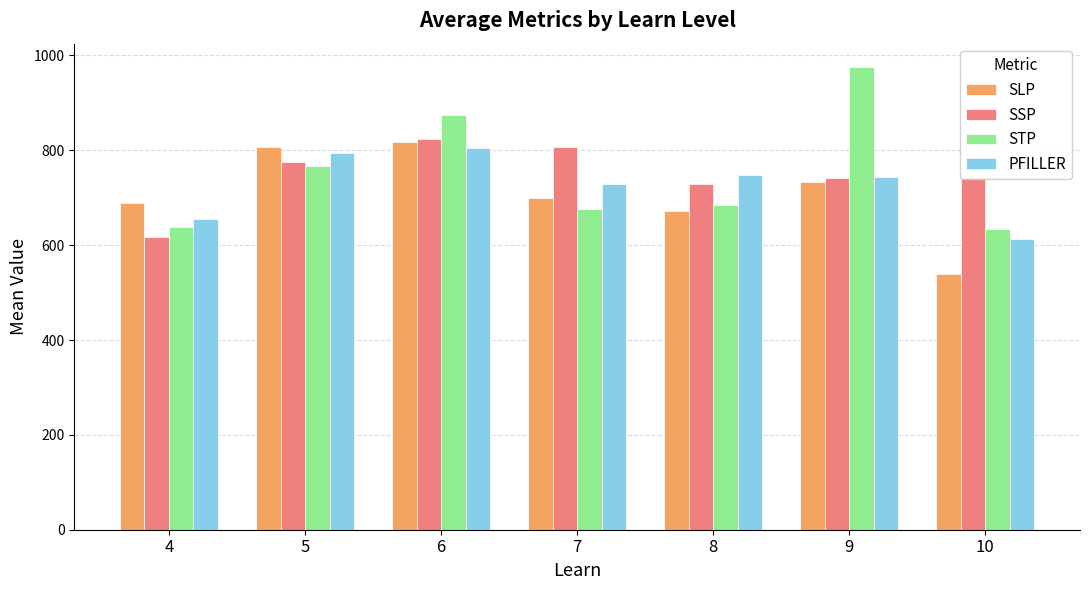

At which label does STP reach its peak?

9